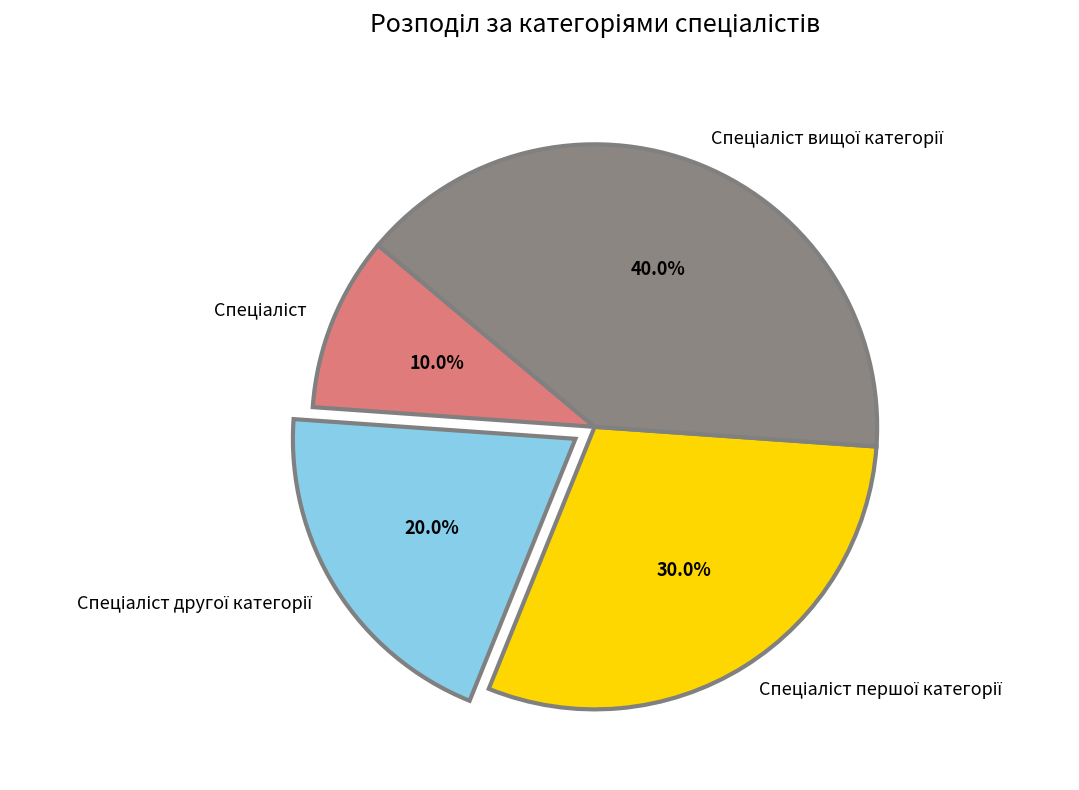

Does any single category account for the majority?

No